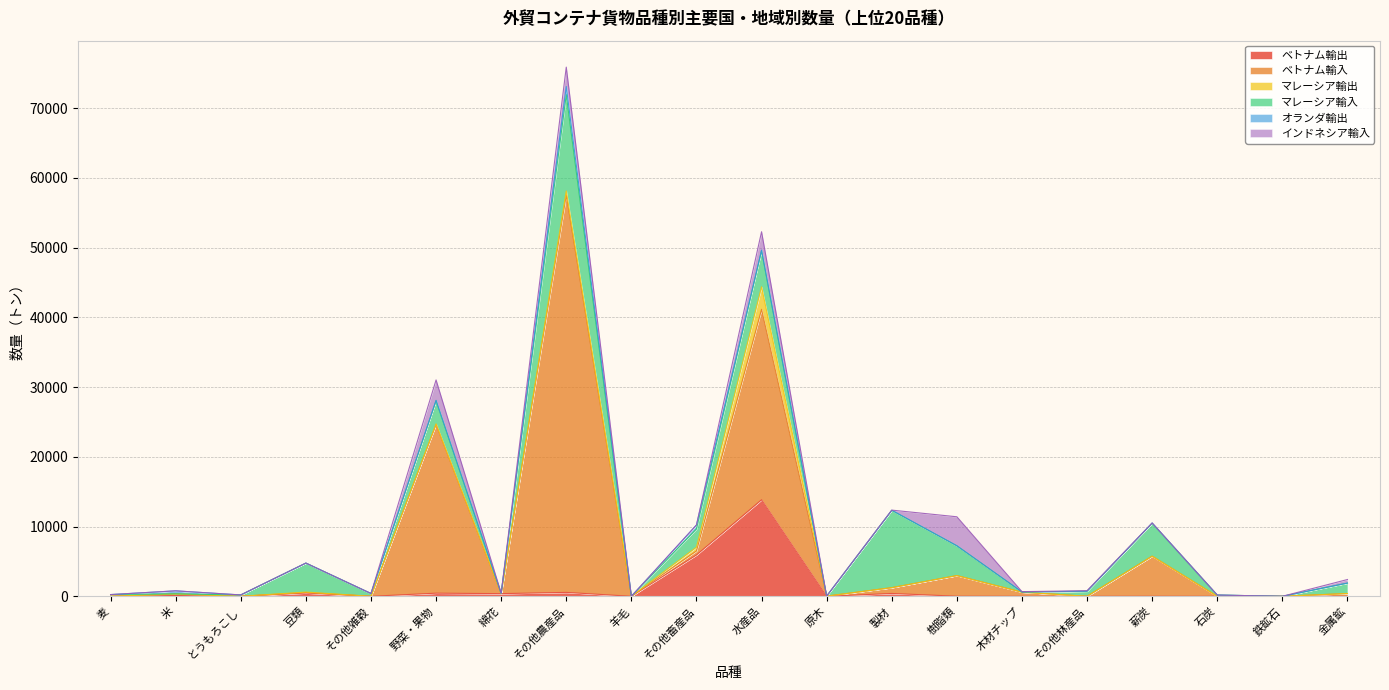

Between 麦 and 羊毛, which series saw the biggest shift?

マレーシア輸入